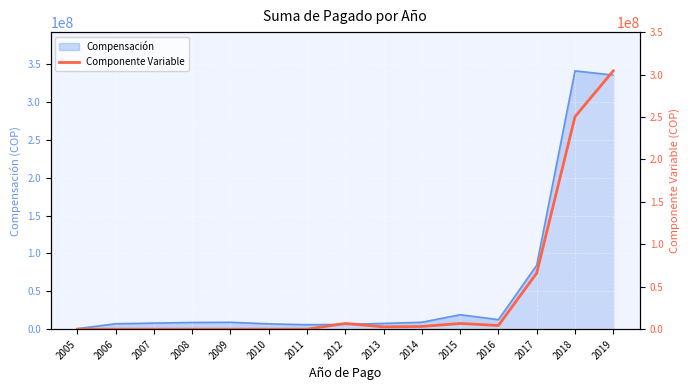

How many data points are less than 2729612?

7